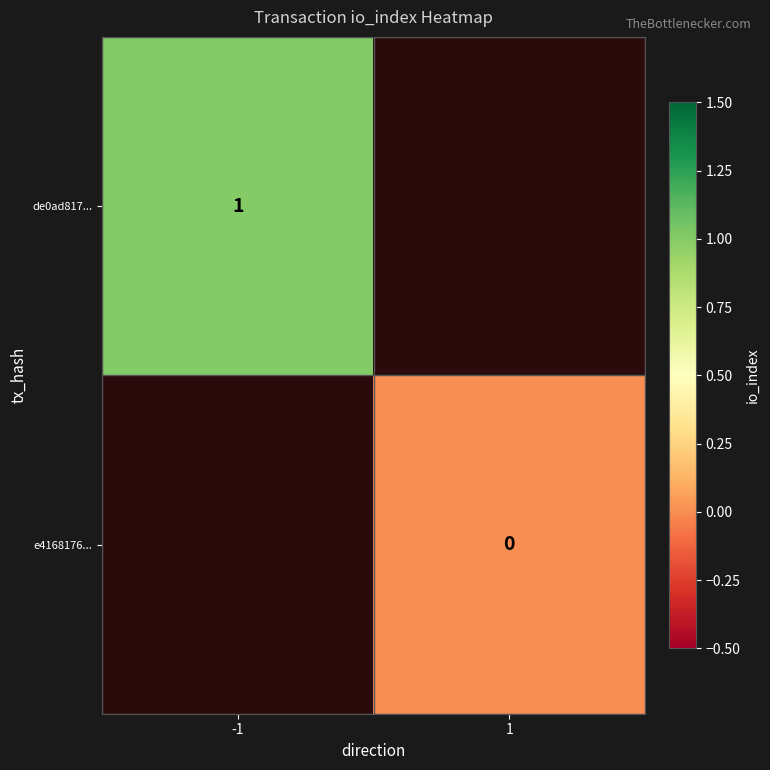

Is it true that de0ad817... equals 0 at -1?

False